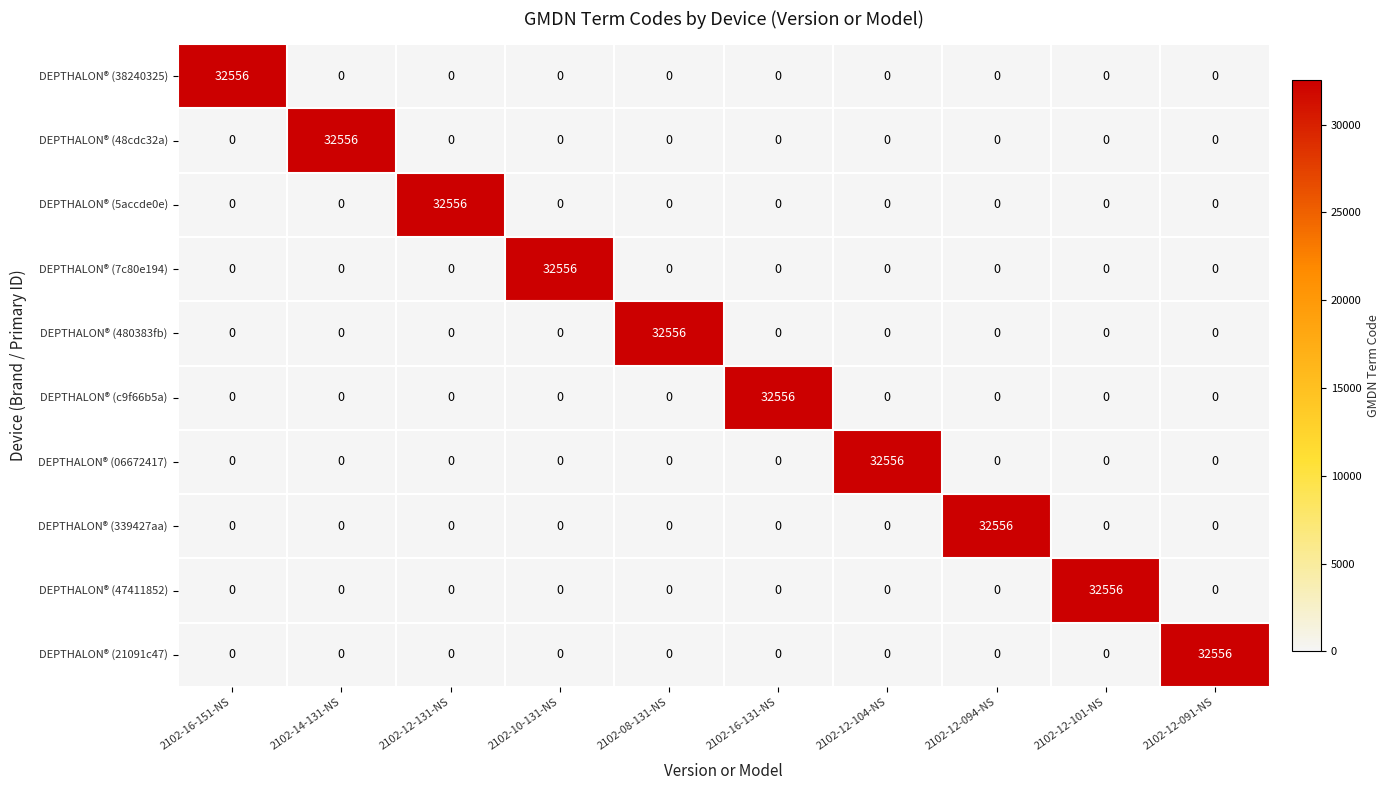

What is the difference between the maximum and second lowest values in the DEPTHALON® (c9f66b5a) series?

32556